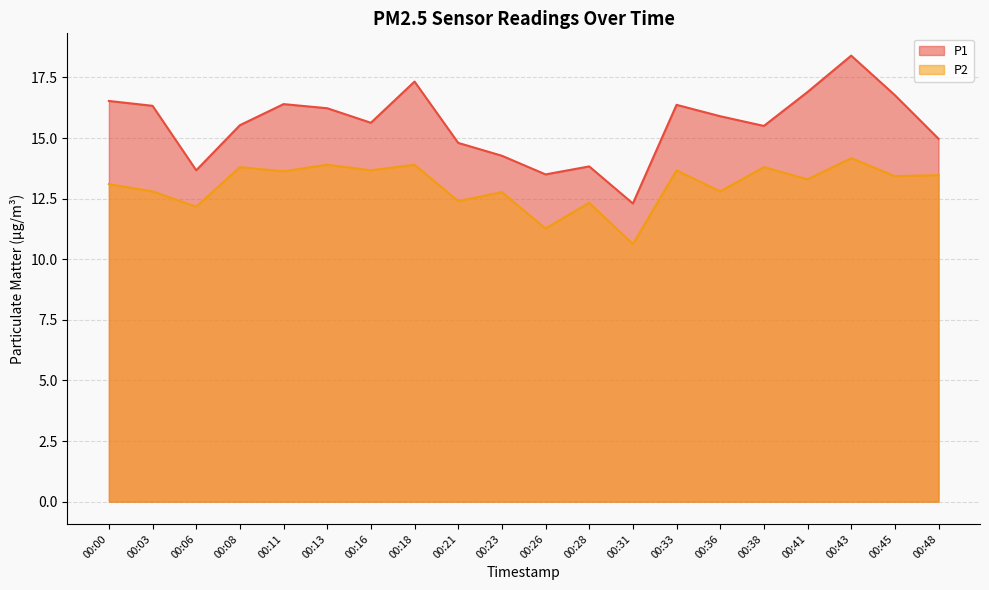

What is the difference between the maximum and minimum values in the P1 series?

6.1